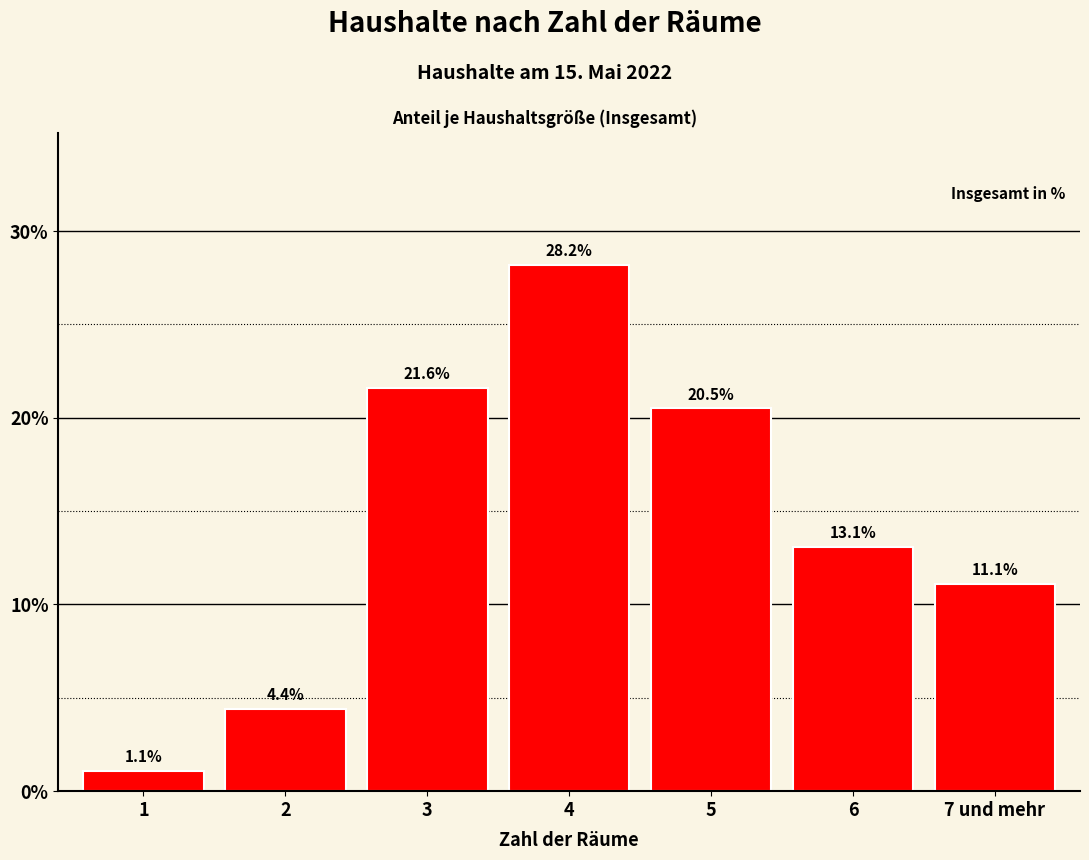

Reading left to right, extract all data points from this chart.

1=1.1	2=4.4	3=21.6	4=28.2	5=20.5	6=13.1	7 und mehr=11.1